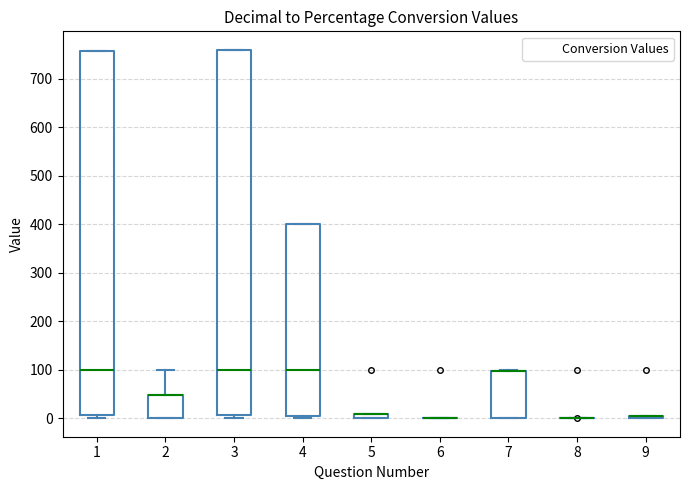

Where is the lower edge of the box at x = 3 on the y-axis? The values are not printed on the chart, so give them approximately, as read against the axis.

10